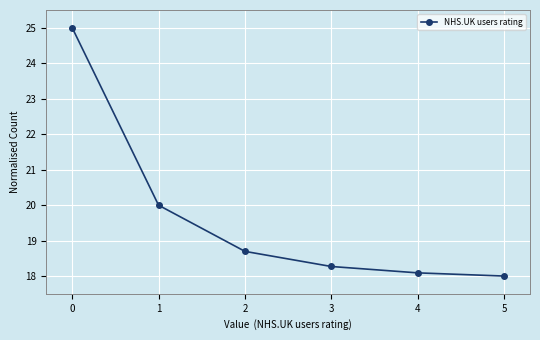

True or false: there are more than 0 points higher than both neighbors.

False